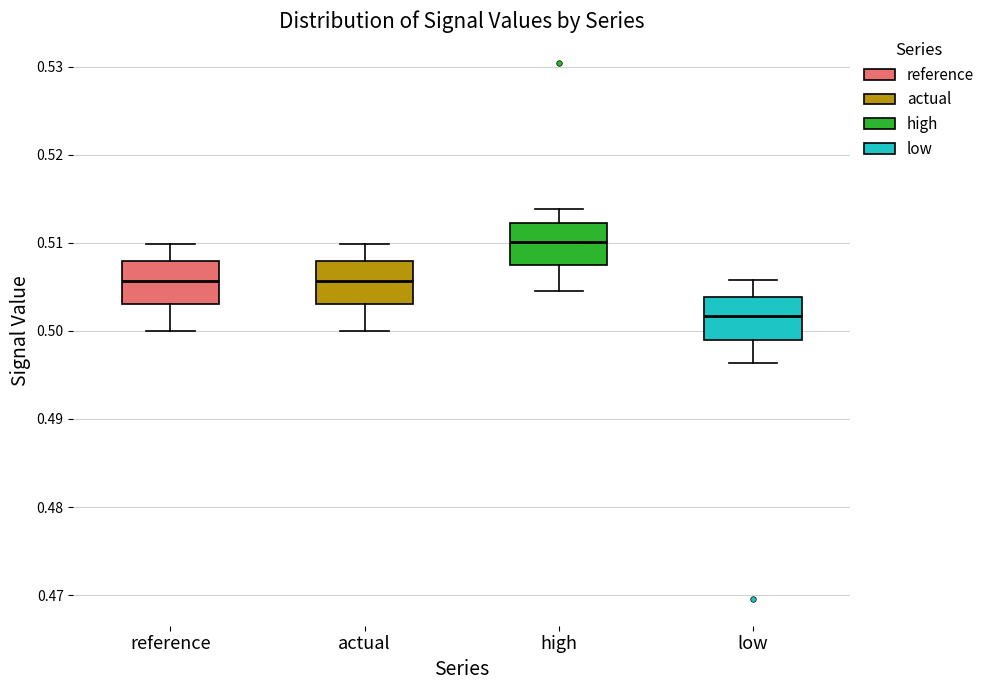

Reading left to right, transcribe this box plot: for each box, give where its median line is, the range the box spans, and where its two whiskers end, as read against the y-axis. The values are not printed on the chart, so give them approximately, as read against the axis.

reference: median 0.506, box 0.503 to 0.508, whiskers 0.500 to 0.510
actual: median 0.506, box 0.503 to 0.508, whiskers 0.500 to 0.510
high: median 0.510, box 0.507 to 0.512, whiskers 0.504 to 0.514
low: median 0.502, box 0.499 to 0.504, whiskers 0.496 to 0.506